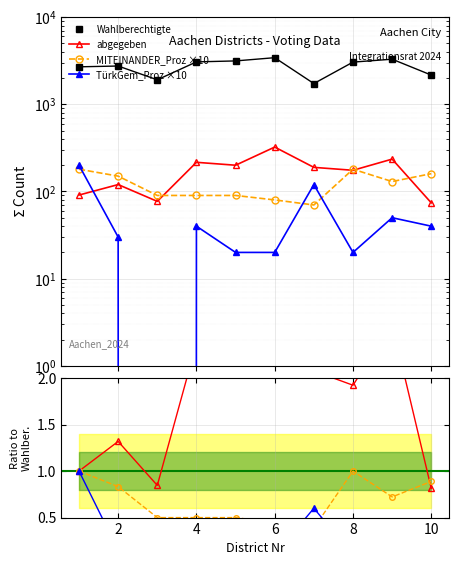

Which series changed the most between 3 and 6?

Wahlberechtigte